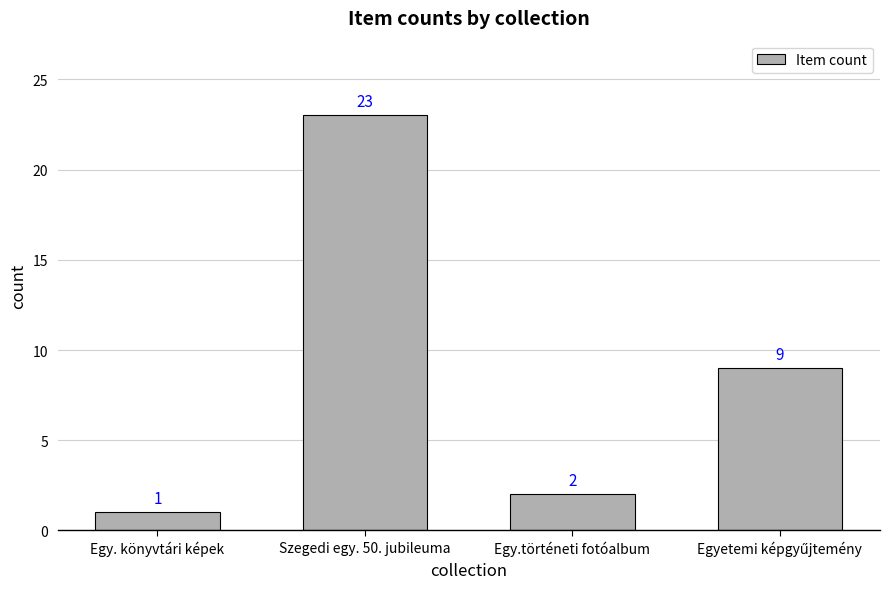

How many bars are there in total?

4